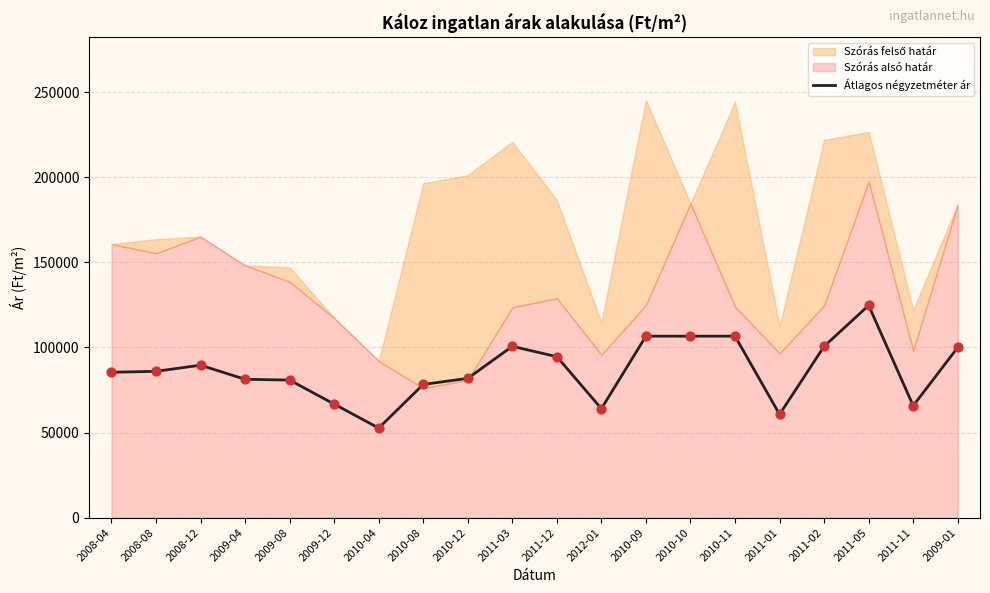

What is the ratio of the value at 2010-08 to the value at 2010-11?

0.7